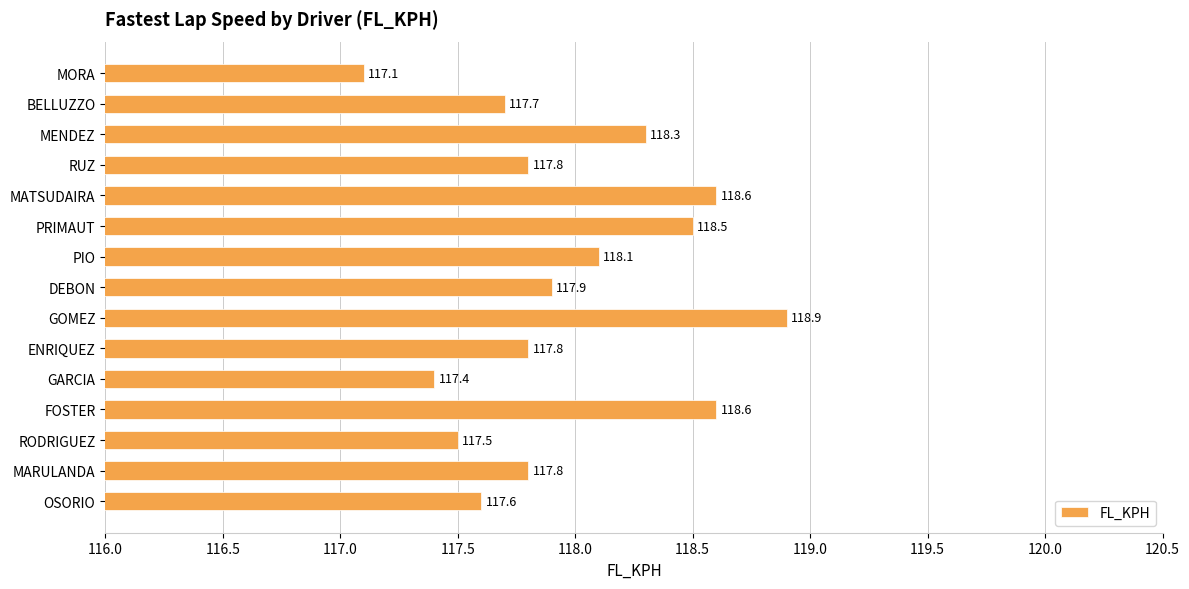

How many bars are there in total?

15